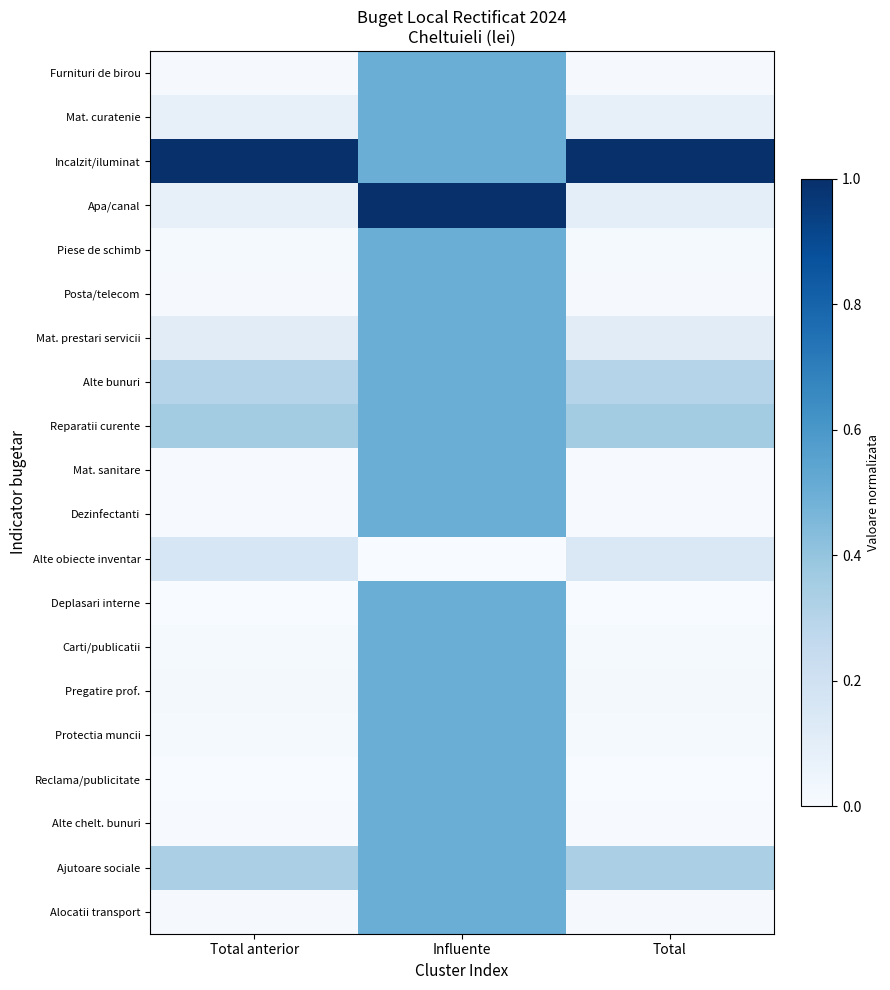

Reading left to right, extract all data points from this chart.

Furnituri de birou: Total anterior=0.0	Influente=0.5	Total=0.0
Mat. curatenie: Total anterior=0.1	Influente=0.5	Total=0.1
Incalzit/iluminat: Total anterior=1.0	Influente=0.5	Total=1.0
Apa/canal: Total anterior=0.1	Influente=1.0	Total=0.1
Piese de schimb: Total anterior=0.0	Influente=0.5	Total=0.0
Posta/telecom: Total anterior=0.0	Influente=0.5	Total=0.0
Mat. prestari servicii: Total anterior=0.1	Influente=0.5	Total=0.1
Alte bunuri: Total anterior=0.3	Influente=0.5	Total=0.3
Reparatii curente: Total anterior=0.4	Influente=0.5	Total=0.4
Mat. sanitare: Total anterior=0.0	Influente=0.5	Total=0.0
Dezinfectanti: Total anterior=0.0	Influente=0.5	Total=0.0
Alte obiecte inventar: Total anterior=0.2	Influente=0.0	Total=0.1
Deplasari interne: Total anterior=0.0	Influente=0.5	Total=0.0
Carti/publicatii: Total anterior=0.0	Influente=0.5	Total=0.0
Pregatire prof.: Total anterior=0.0	Influente=0.5	Total=0.0
Protectia muncii: Total anterior=0.0	Influente=0.5	Total=0.0
Reclama/publicitate: Total anterior=0.0	Influente=0.5	Total=0.0
Alte chelt. bunuri: Total anterior=0.0	Influente=0.5	Total=0.0
Ajutoare sociale: Total anterior=0.3	Influente=0.5	Total=0.3
Alocatii transport: Total anterior=0.0	Influente=0.5	Total=0.0